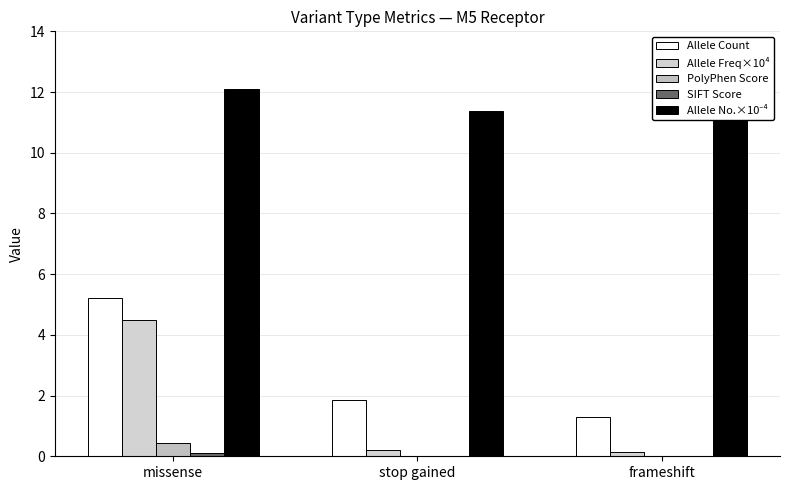

How many groups of bars are there?

3